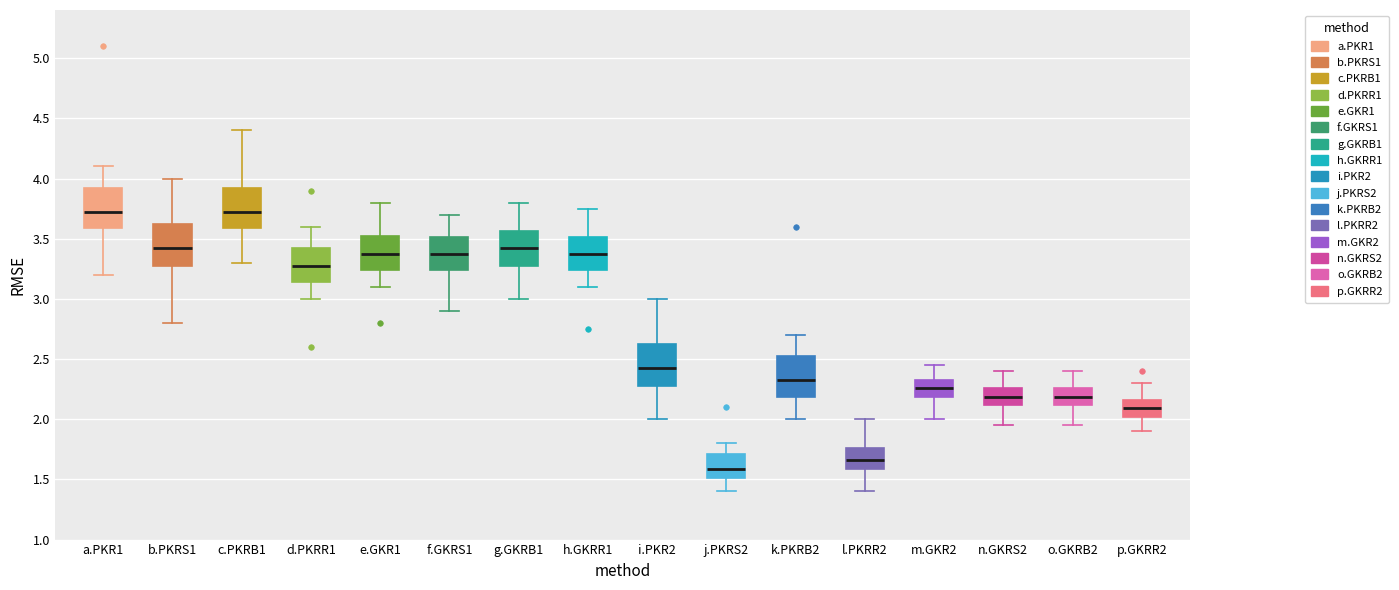

Reading left to right, transcribe this box plot: for each box, give where its median line is, the range the box spans, and where its two whiskers end, as read against the y-axis. The values are not printed on the chart, so give them approximately, as read against the axis.

a.PKR1: median 3.75, box 3.60 to 3.95, whiskers 3.20 to 4.10
b.PKRS1: median 3.45, box 3.30 to 3.65, whiskers 2.80 to 4.00
c.PKRB1: median 3.75, box 3.60 to 3.95, whiskers 3.30 to 4.40
d.PKRR1: median 3.30, box 3.15 to 3.45, whiskers 3.00 to 3.60
e.GKR1: median 3.40, box 3.25 to 3.55, whiskers 3.10 to 3.80
f.GKRS1: median 3.40, box 3.25 to 3.50, whiskers 2.90 to 3.70
g.GKRB1: median 3.45, box 3.30 to 3.55, whiskers 3.00 to 3.80
h.GKRR1: median 3.40, box 3.25 to 3.50, whiskers 3.10 to 3.75
i.PKR2: median 2.45, box 2.30 to 2.65, whiskers 2.00 to 3.00
j.PKRS2: median 1.60, box 1.50 to 1.70, whiskers 1.40 to 1.80
k.PKRB2: median 2.35, box 2.20 to 2.55, whiskers 2.00 to 2.70
l.PKRR2: median 1.65, box 1.60 to 1.75, whiskers 1.40 to 2.00
m.GKR2: median 2.25, box 2.20 to 2.35, whiskers 2.00 to 2.45
n.GKRS2: median 2.20, box 2.10 to 2.25, whiskers 1.95 to 2.40
o.GKRB2: median 2.20, box 2.10 to 2.25, whiskers 1.95 to 2.40
p.GKRR2: median 2.10, box 2.00 to 2.15, whiskers 1.90 to 2.30